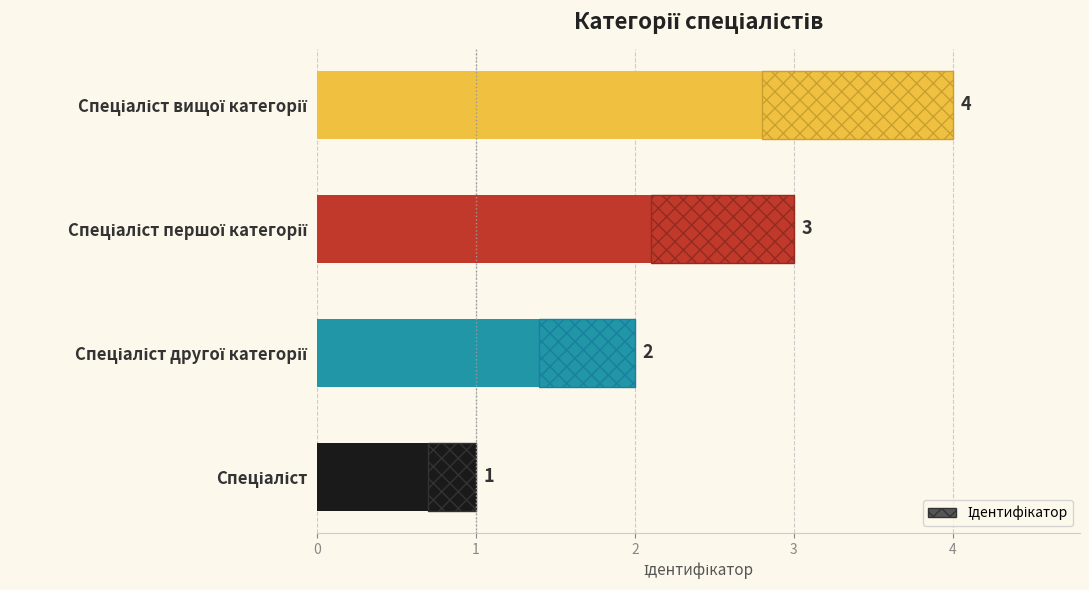

Does the chart contain any negative values?

No